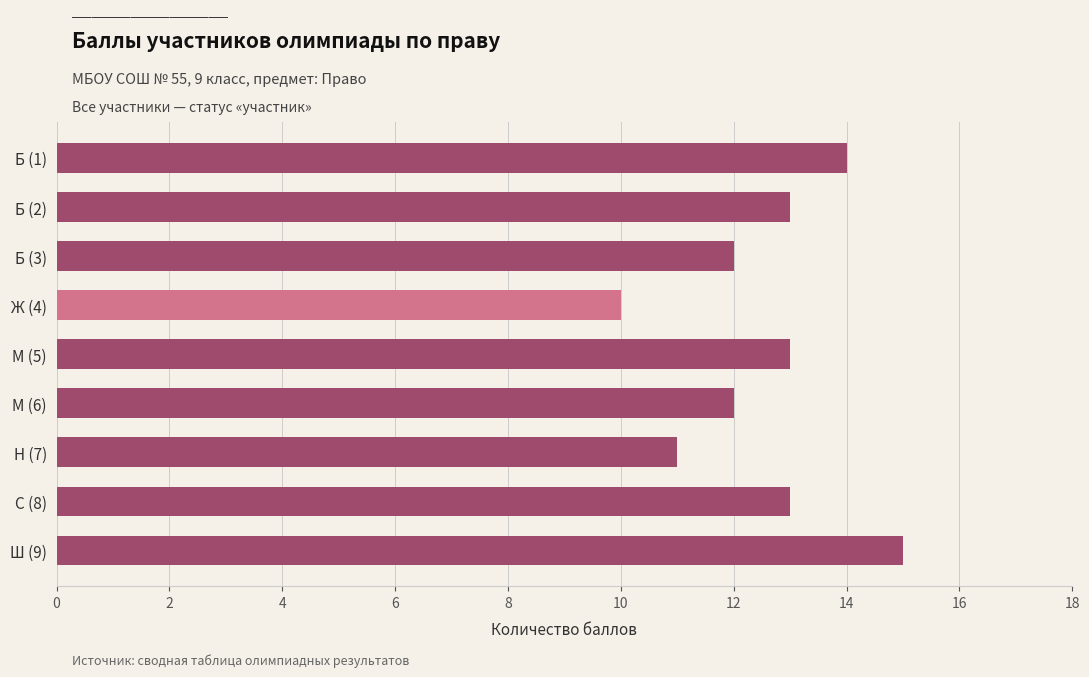

Which has a higher value, Ж (4) or Б (1)?

Б (1)